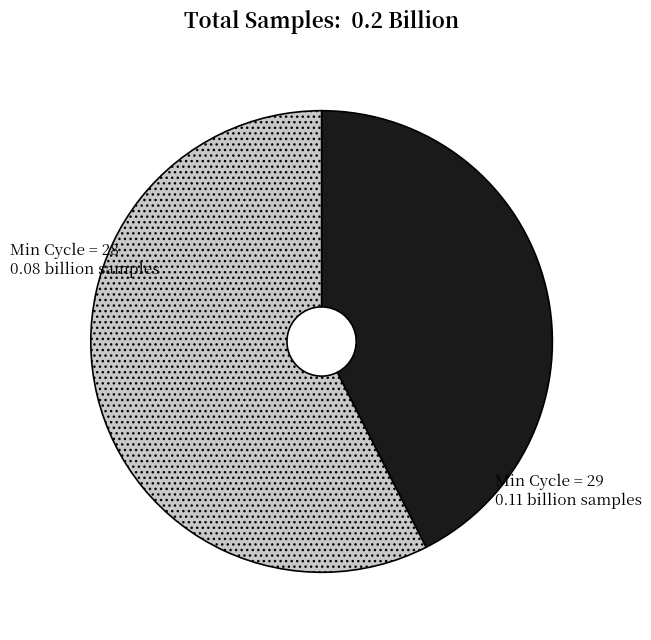

Rank the categories by value from lowest to highest.

Min Cycle = 28, Min Cycle = 29